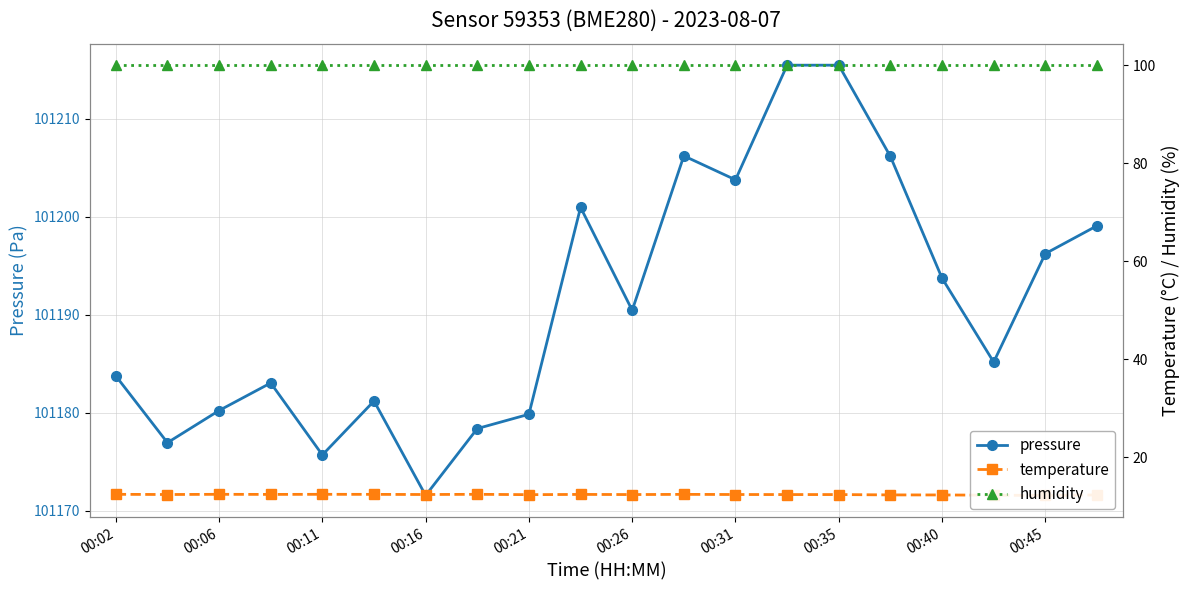

True or false: humidity and temperature cross at least once.

False